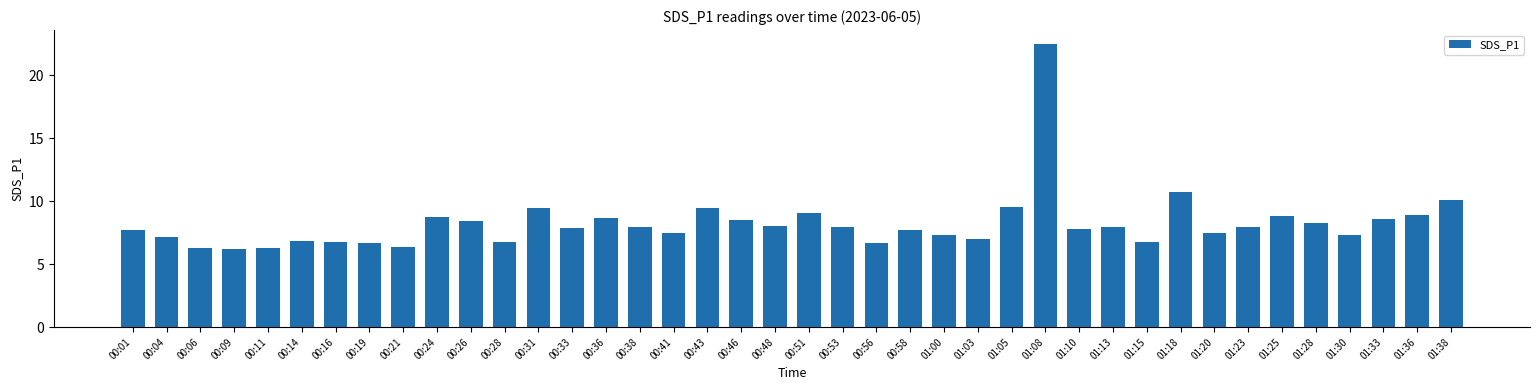

Does the chart contain stacked bars?

No